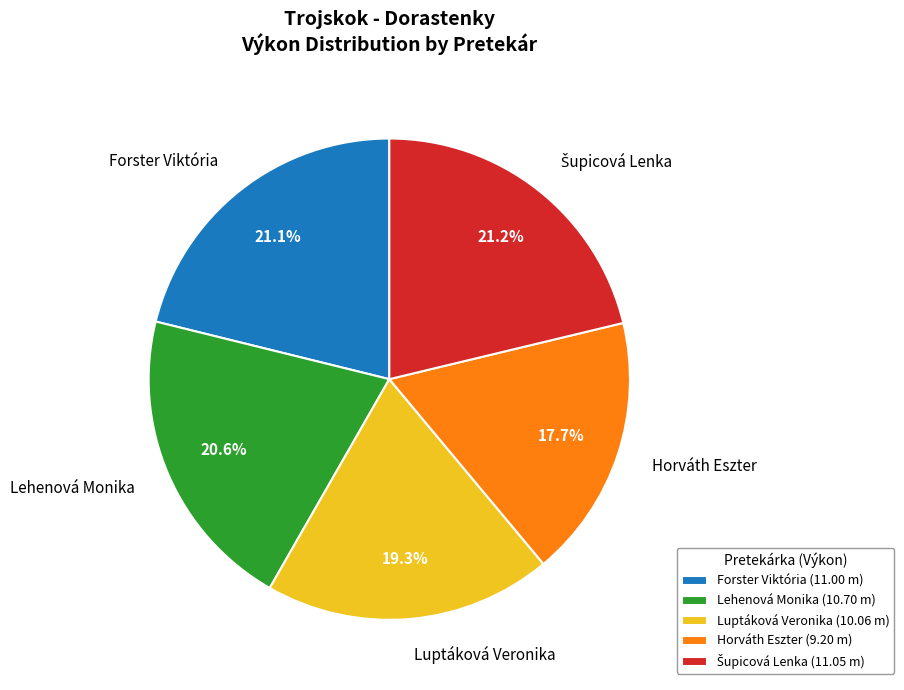

Is Luptáková Veronika the majority of the pie?

No